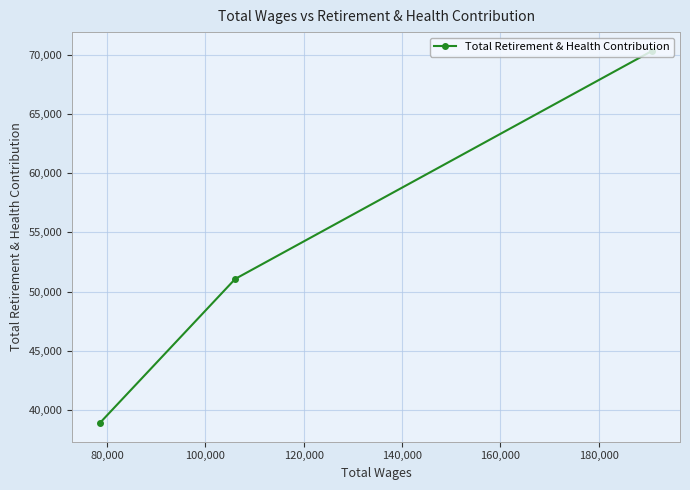

What is the greatest value displayed?

70386